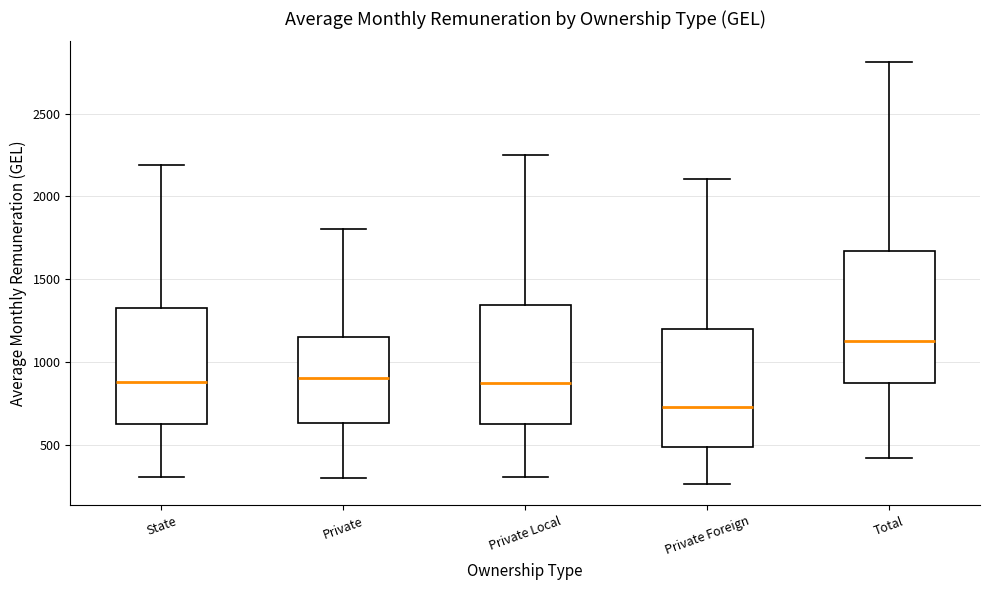

Comparing the boxes themselves (not the whiskers), which one is the tallest?

Total